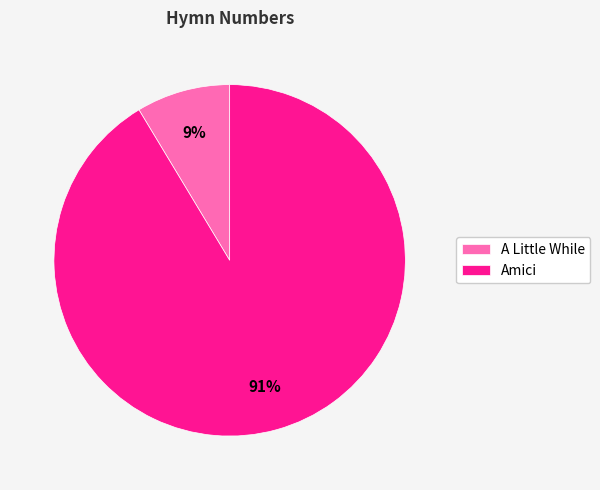

What is the largest slice in the pie chart?

Amici